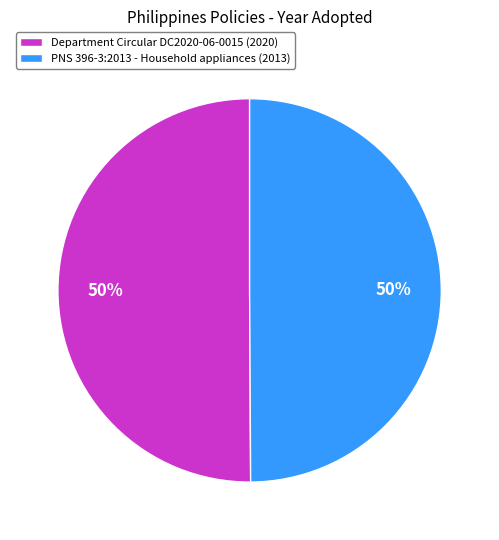

To the nearest percent, what percentage of the pie is Department Circular DC2020-06-0015 (2020)?

50%